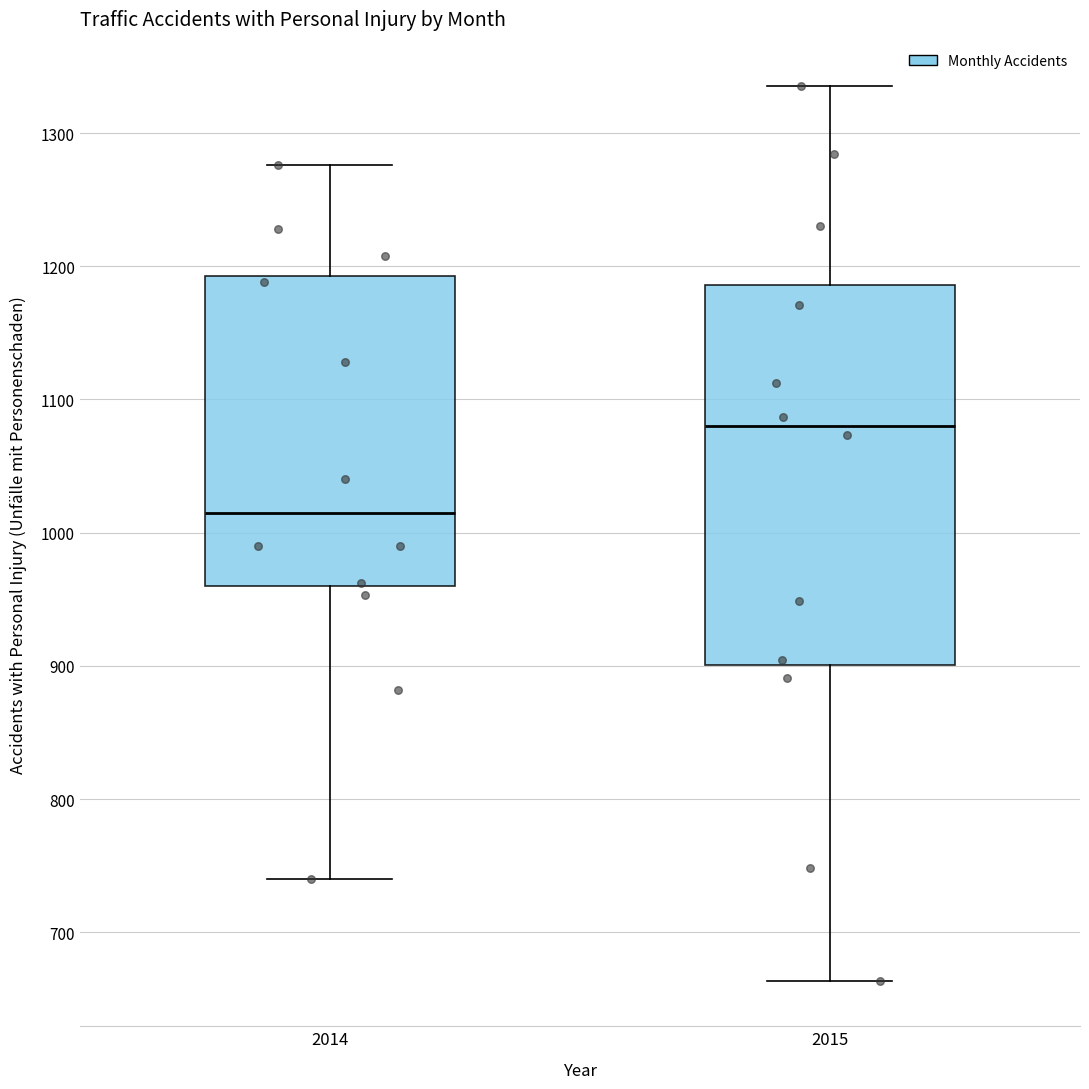

Comparing the boxes themselves (not the whiskers), which one is the tallest?

2015